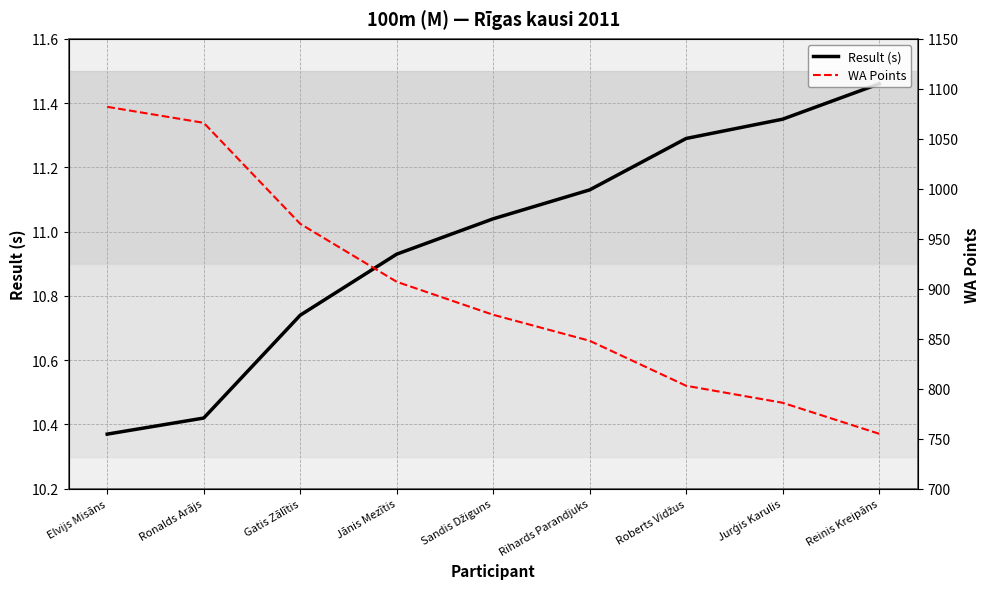

What is the average value of the WA Points series?

898.4